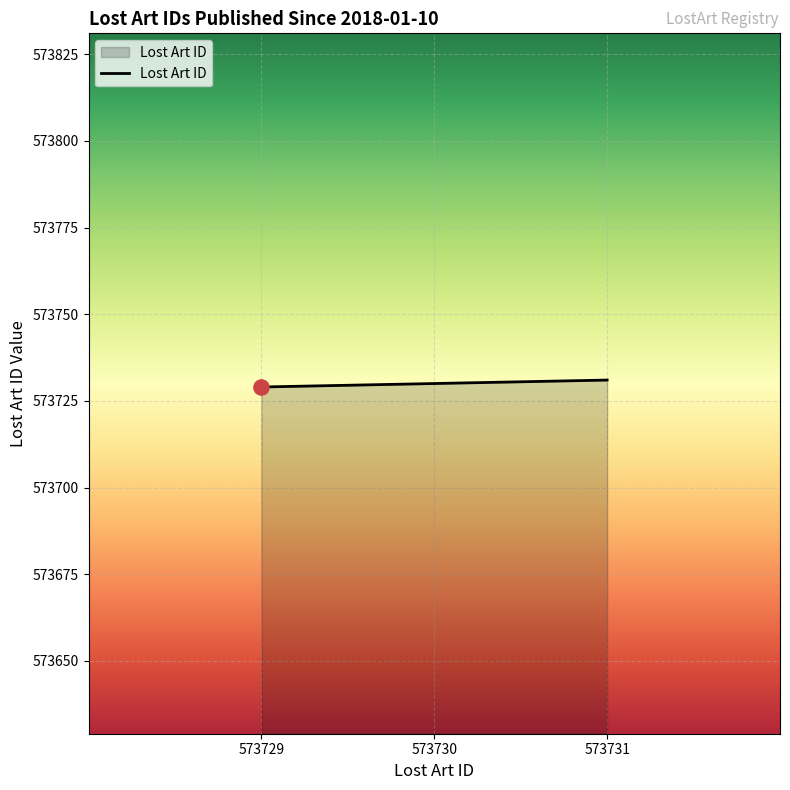

Approximately how many times larger is the value at 573731 compared to 573730?

1.0